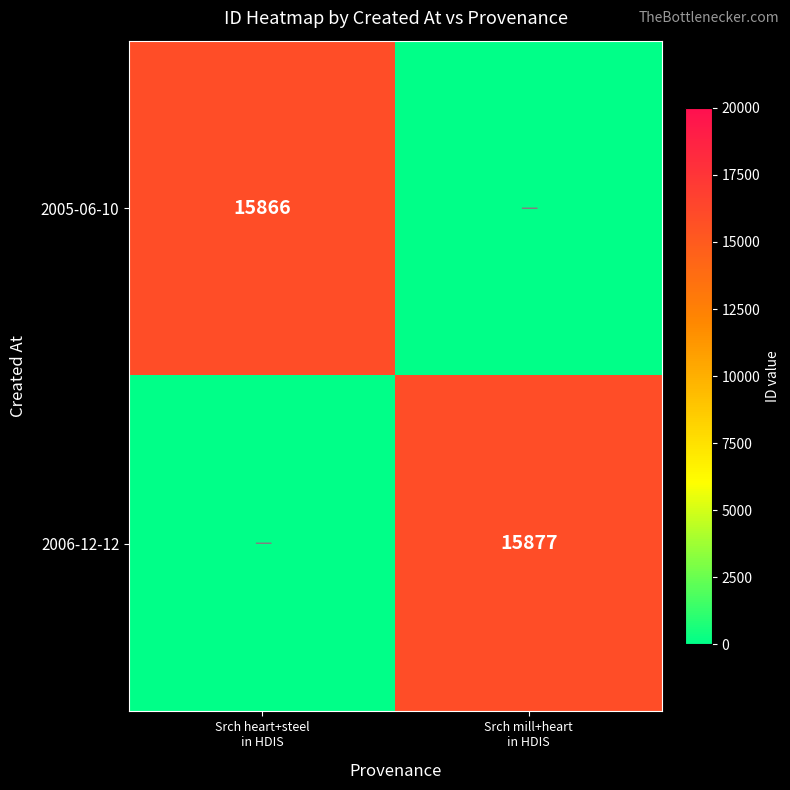

List the labels in order of 2005-06-10 value, largest first.

Srch heart+steel in HDIS, Srch mill+heart in HDIS